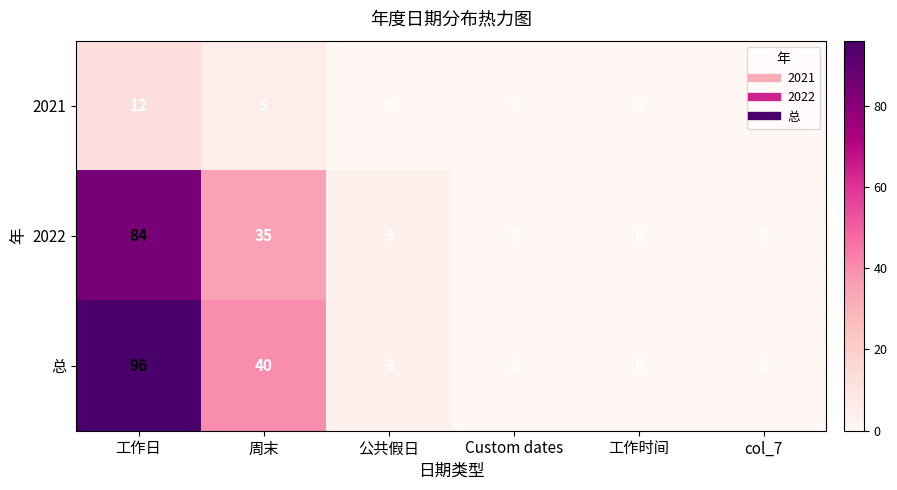

True or false: 2021 has a value of 0 at Custom dates.

True